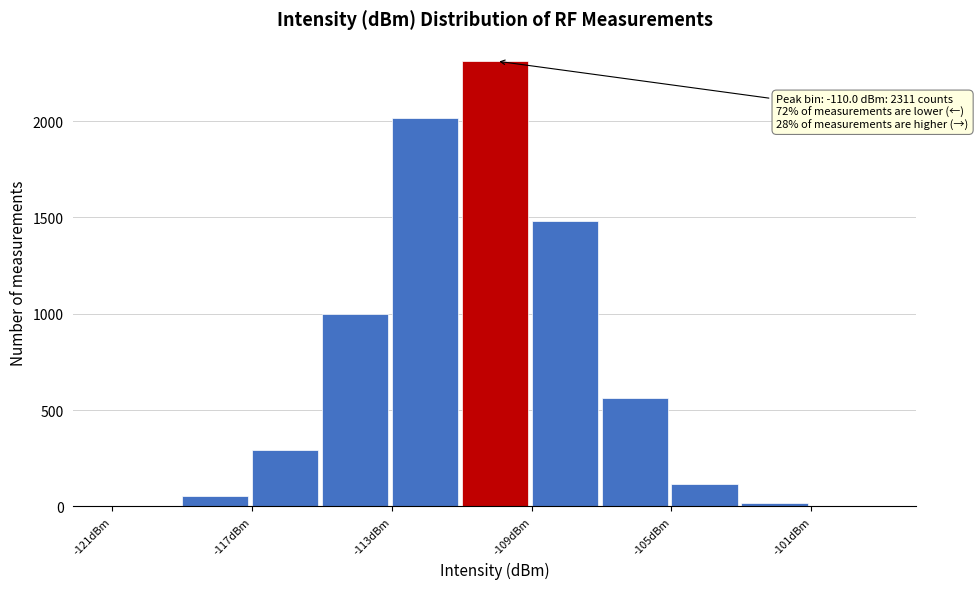

Over which range of the x-axis is the bar tallest?

-111 to -109